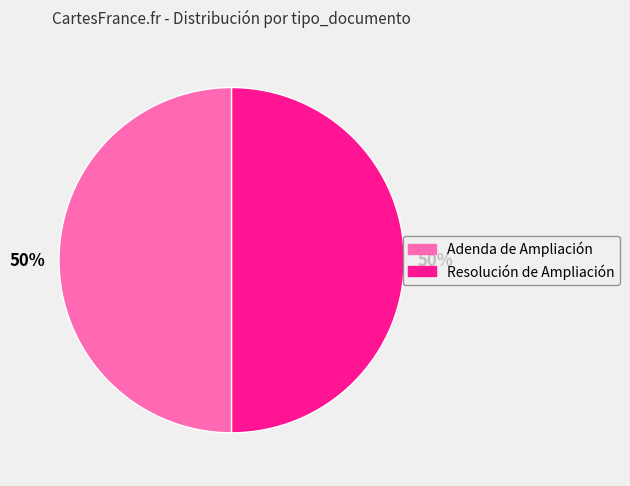

To the nearest percent, what percentage of the pie is Resolución de Ampliación?

50%